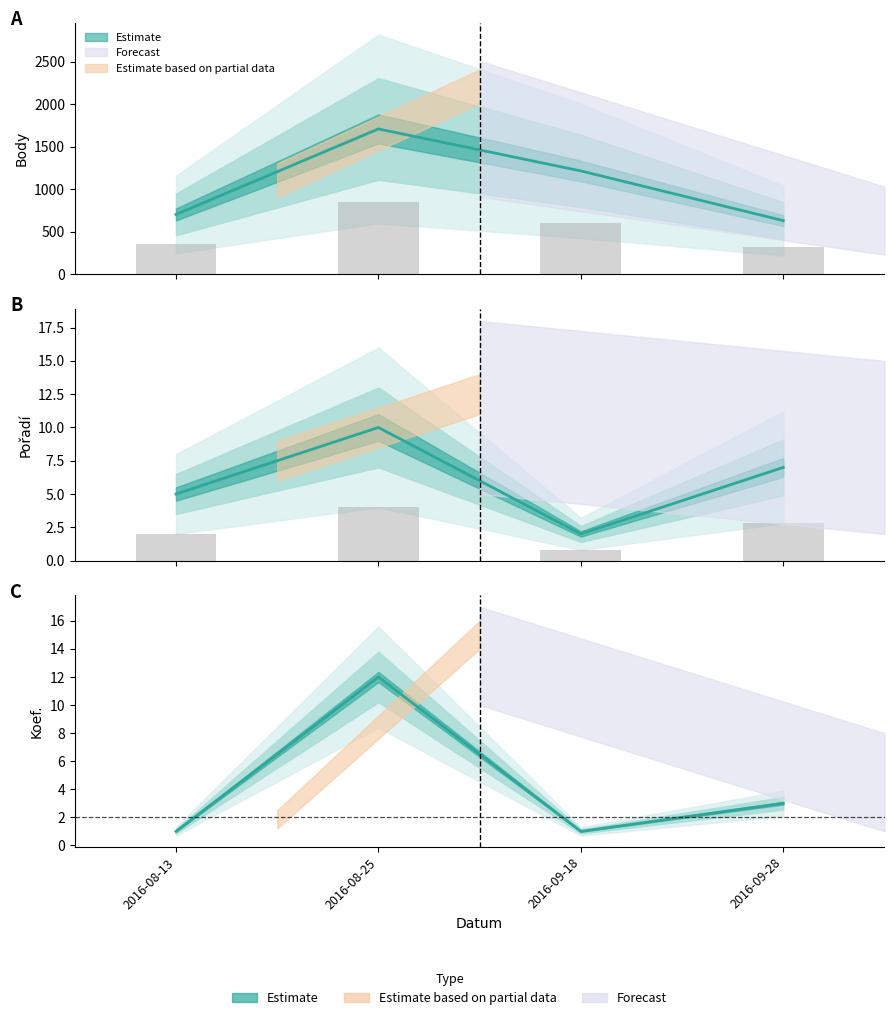

Between 2016-09-18 and 2016-08-25, which is larger?

2016-08-25